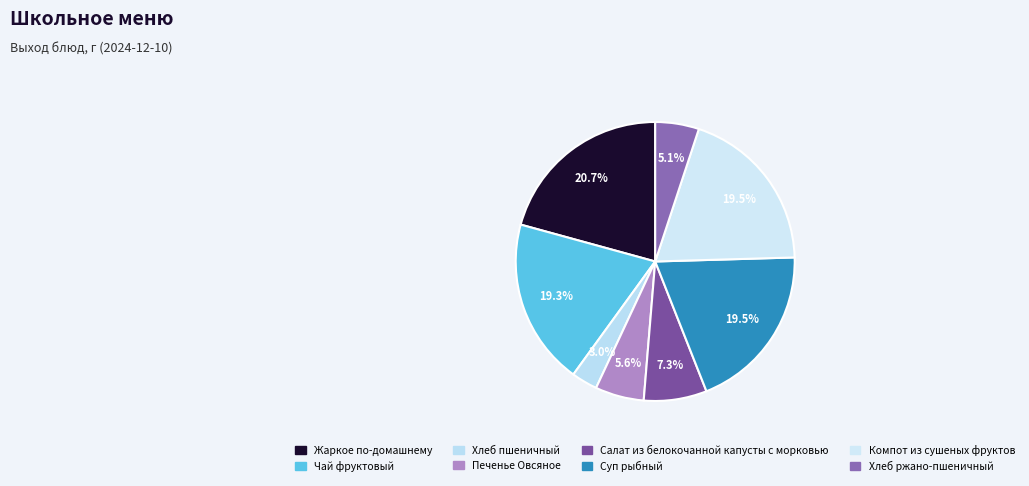

Count the number of slices in the pie.

8